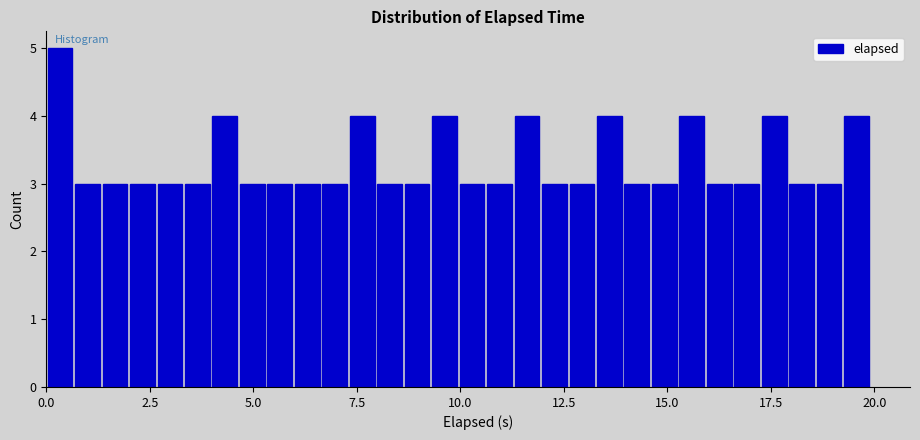

Read against the x-axis, roughly where is the centre of the tallest bar?

0.5